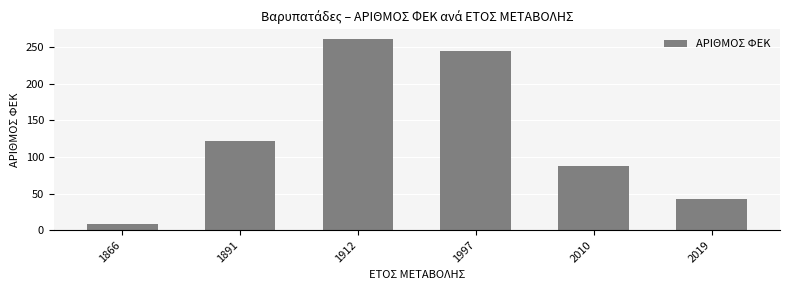

The value at 1891 is 63. True or false?

False